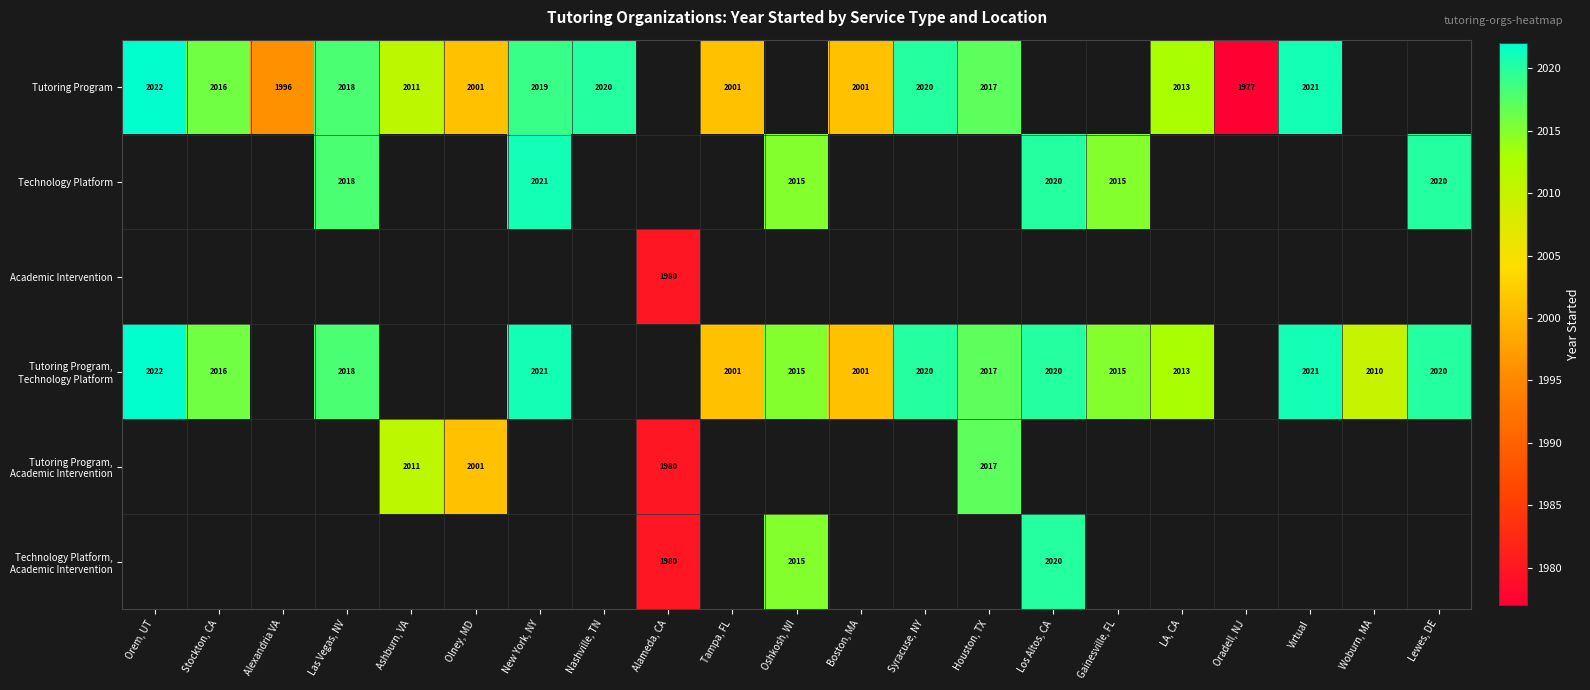

At which label does Tutoring Program first exceed 2019?

Orem, UT